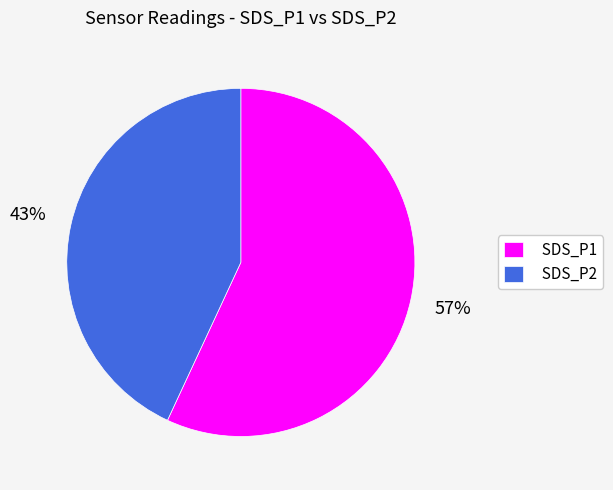

Does SDS_P2 represent more than half of the total?

No